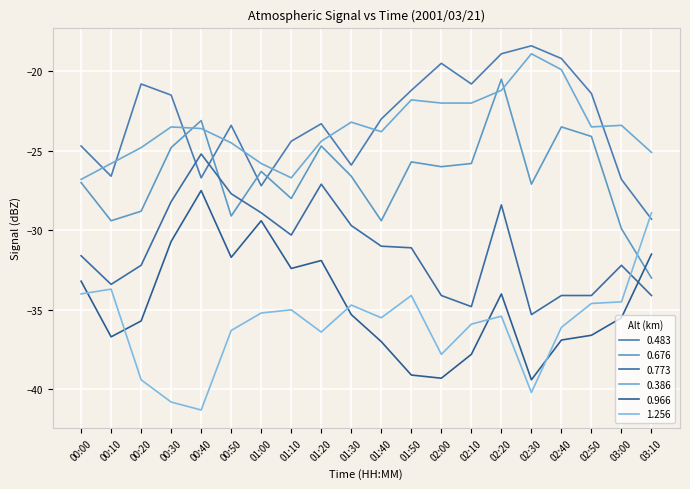

List the labels in order of 0.483 value, smallest first.

03:10, 01:00, 03:00, 00:40, 00:10, 01:30, 00:00, 01:10, 00:50, 01:20, 01:40, 00:30, 02:50, 01:50, 00:20, 02:10, 02:00, 02:40, 02:20, 02:30